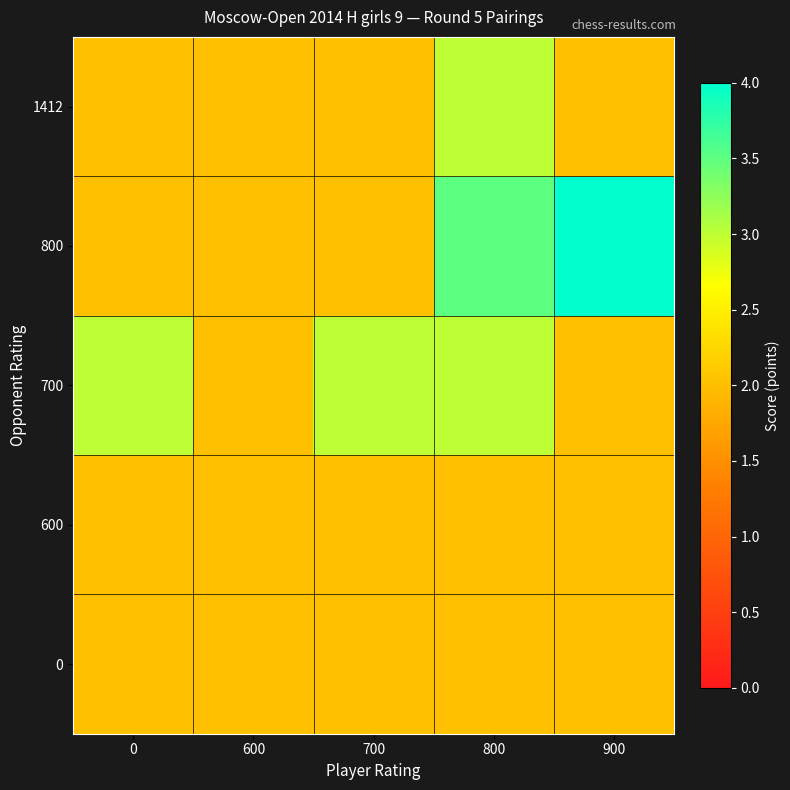

What is the total value across all series at 600?

10.0